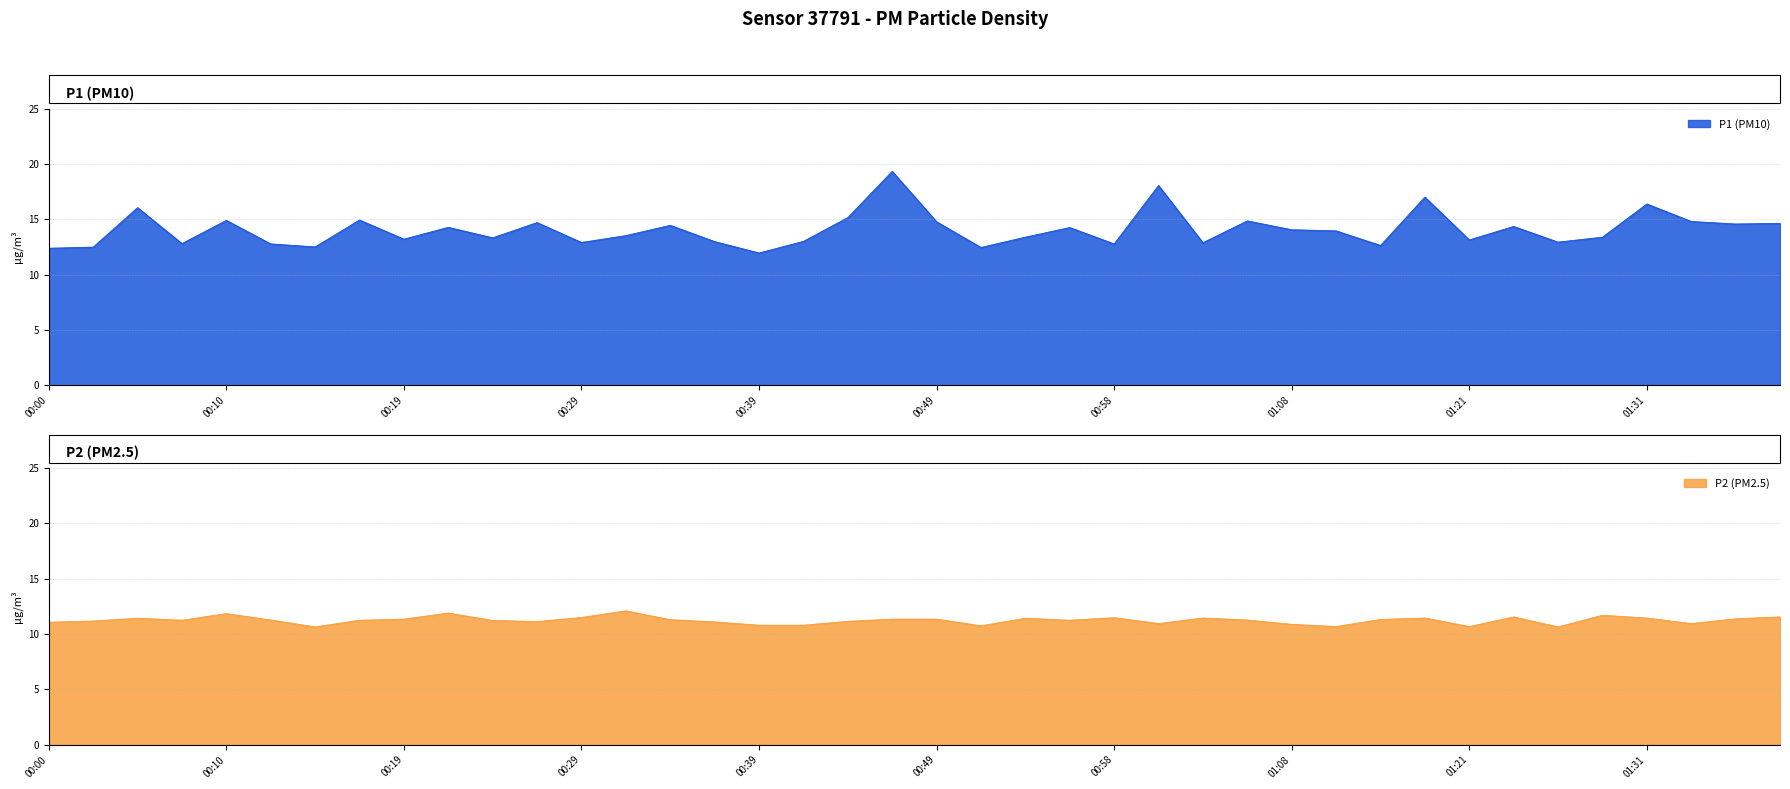

Is it true that P2 equals 11.3 at 00:49?

True